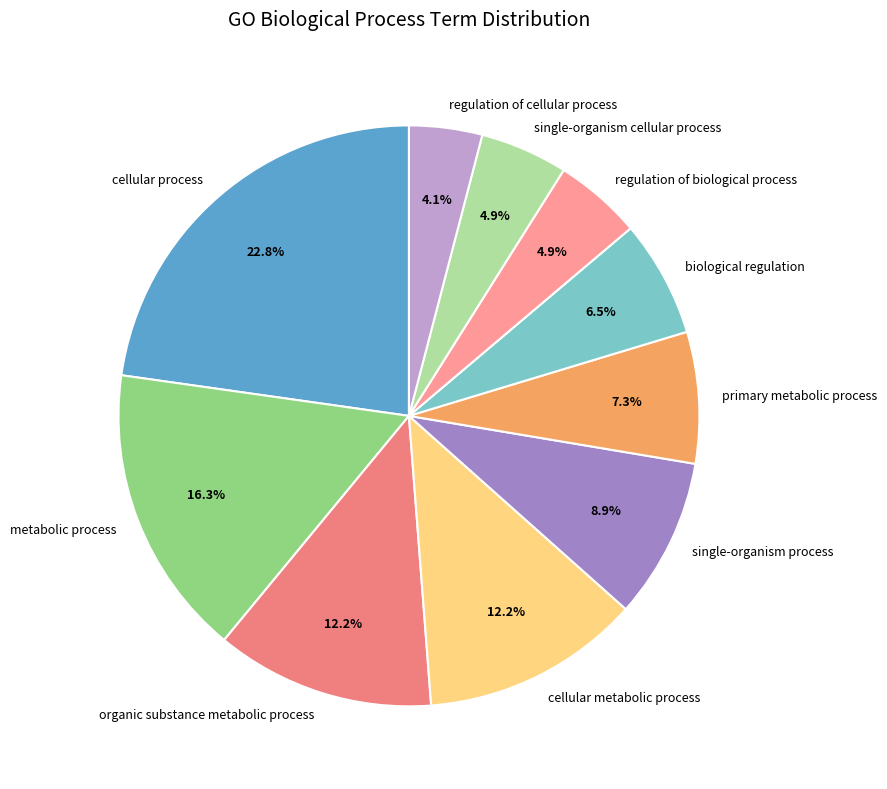

To the nearest percent, what is the difference between the largest and smallest slice percentages?

19%